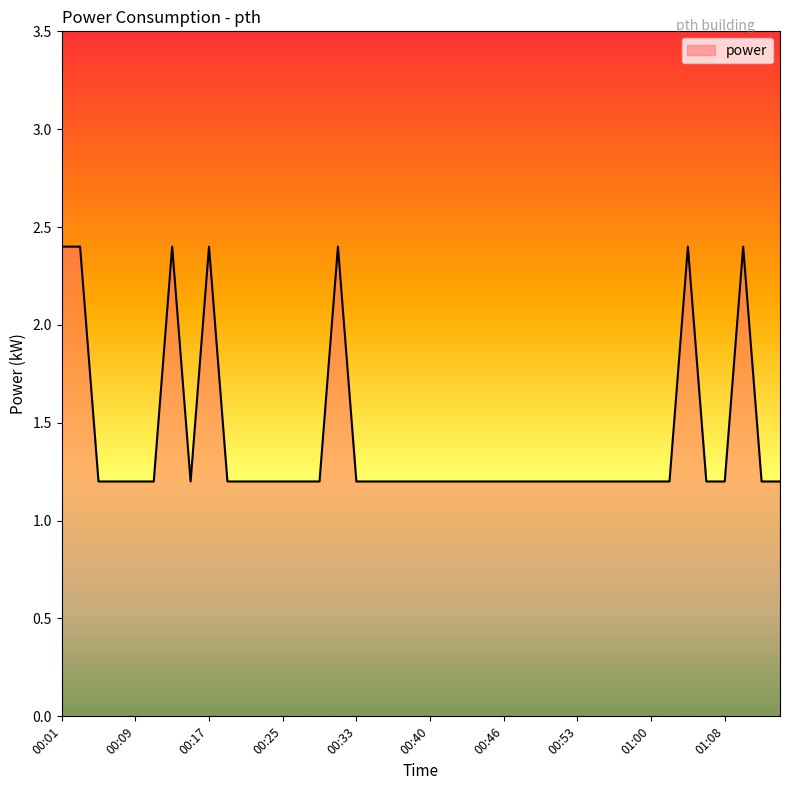

What is the difference between the maximum and minimum values?

1.2